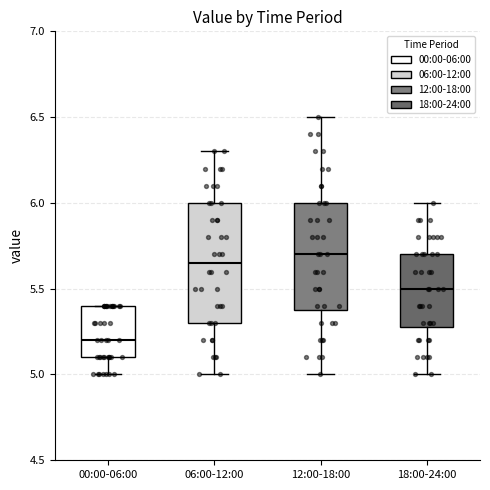

Which box has the lowest median line?

00:00-06:00